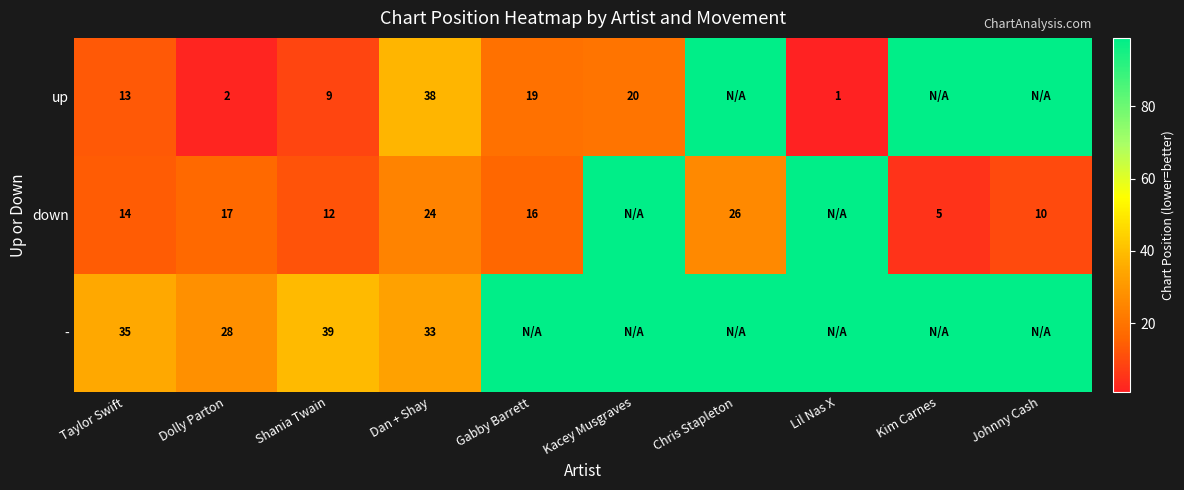

How many distinct data groups are displayed?

3